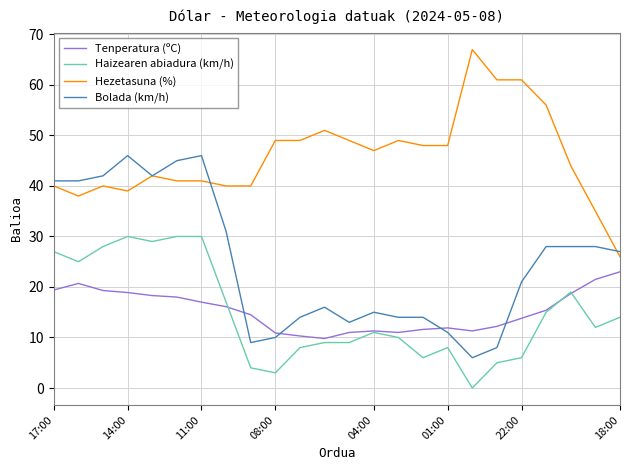

True or false: Tenperatura (ºC) and Hezetasuna (%) cross at least once.

False